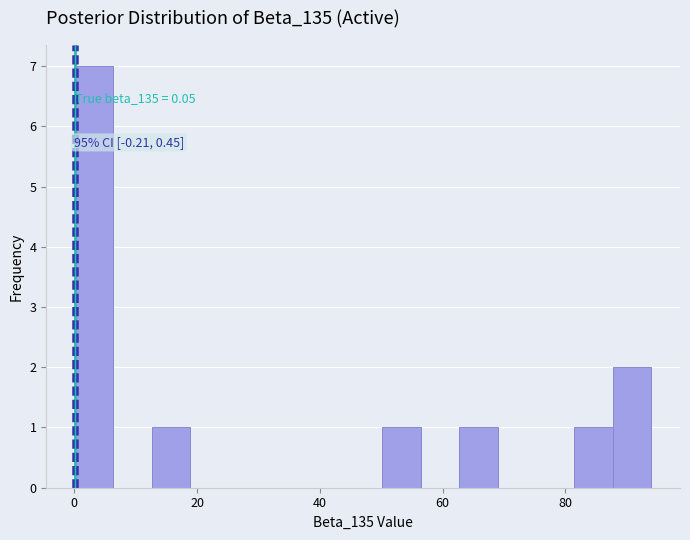

Read against the x-axis, roughly where is the centre of the tallest bar?

4